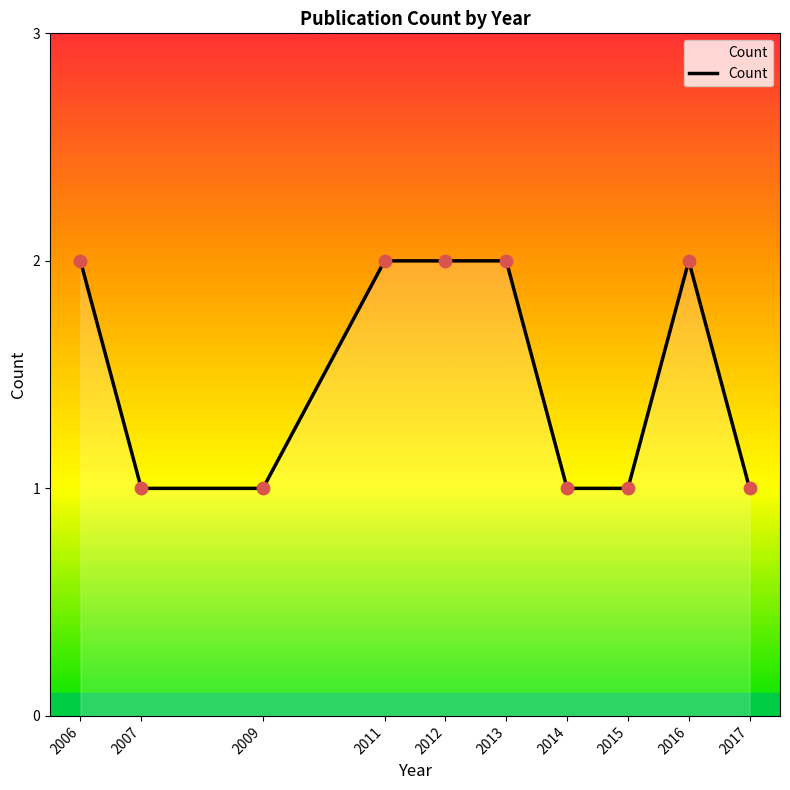

Between 2014 and 2013, which is larger?

2013